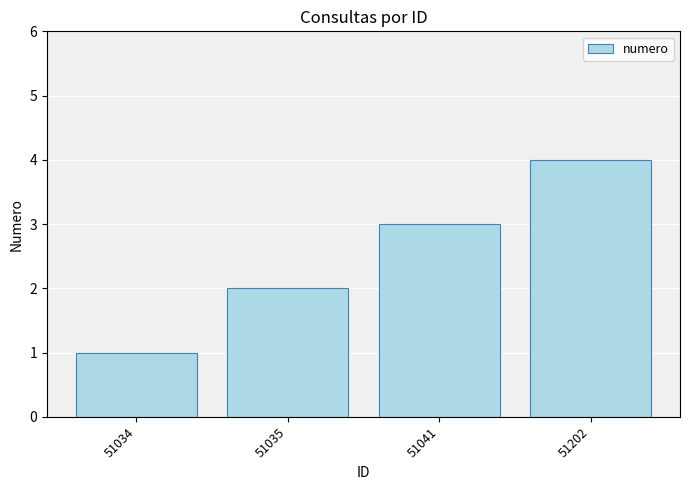

What is the smallest value displayed?

1